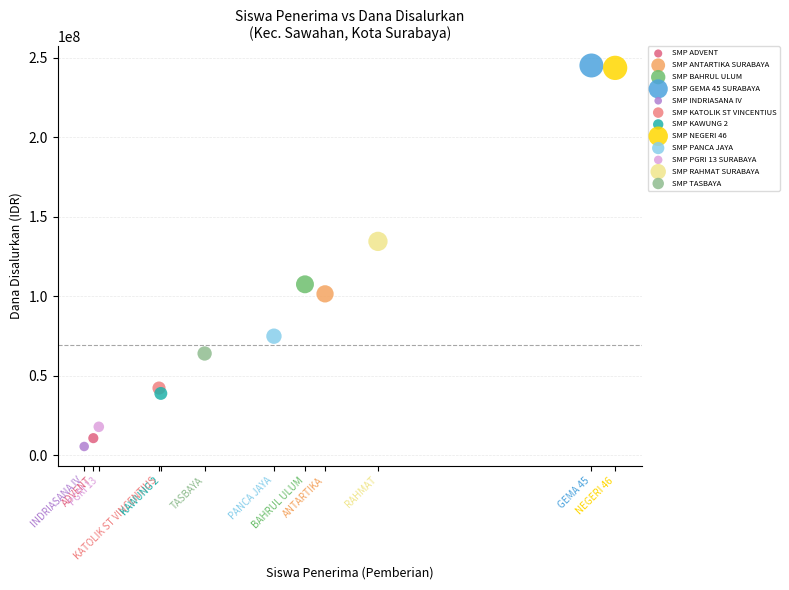

What are all the series names shown in the legend?

SMP ADVENT, SMP ANTARTIKA SURABAYA, SMP BAHRUL ULUM, SMP GEMA 45 SURABAYA, SMP INDRIASANA IV, SMP KATOLIK ST VINCENTIUS, SMP KAWUNG 2, SMP NEGERI 46, SMP PANCA JAYA, SMP PGRI 13 SURABAYA, SMP RAHMAT SURABAYA, SMP TASBAYA